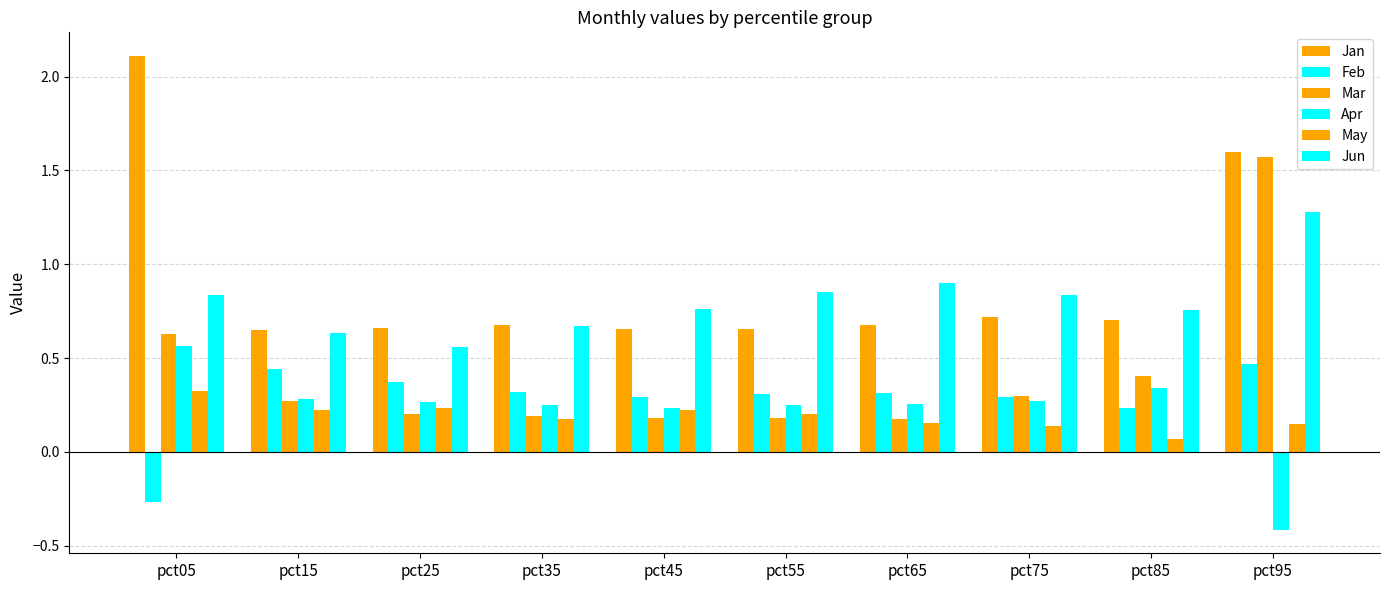

Which series has the largest total across all categories?

Jan